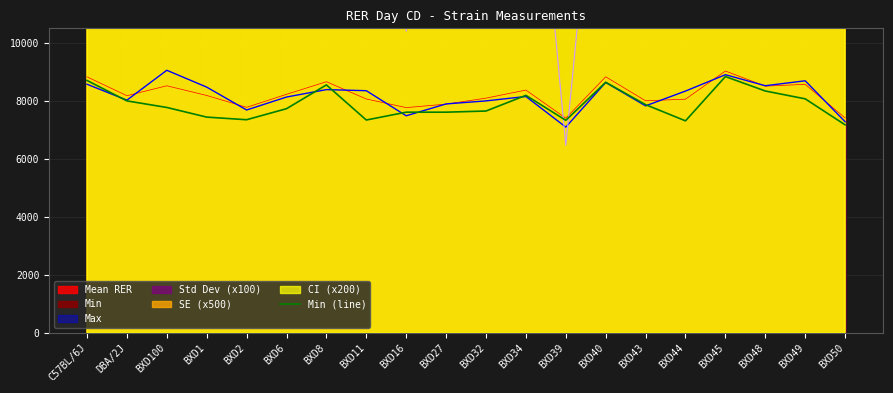

The value of Mean RER at BXD34 is 8372.5. True or false?

True